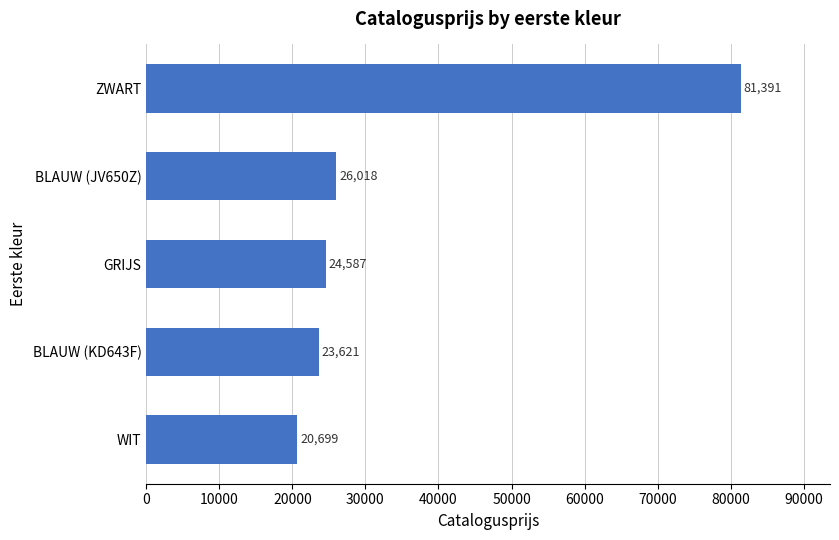

Rank the categories by value from highest to lowest.

ZWART, BLAUW (JV650Z), GRIJS, BLAUW (KD643F), WIT